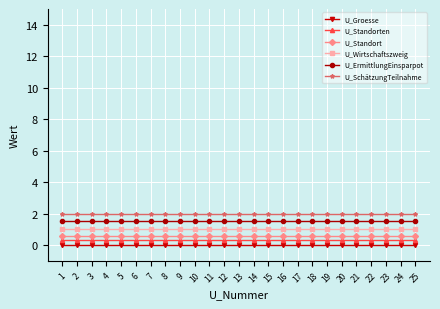

What is the value of the U_Wirtschaftszweig point at the 25th from the left?

1.0